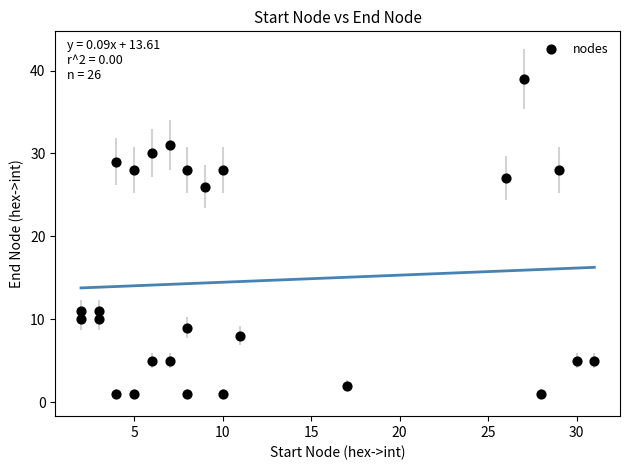

What Y value in the scatter plot is closest to 20?

26